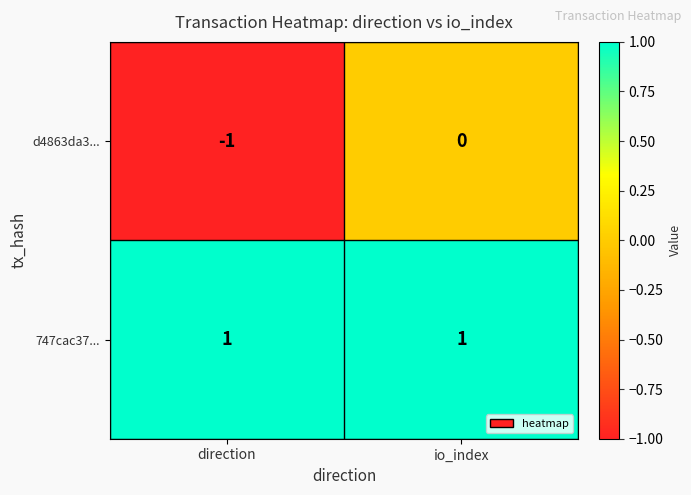

Which series changed the most between direction and io_index?

d4863da3...